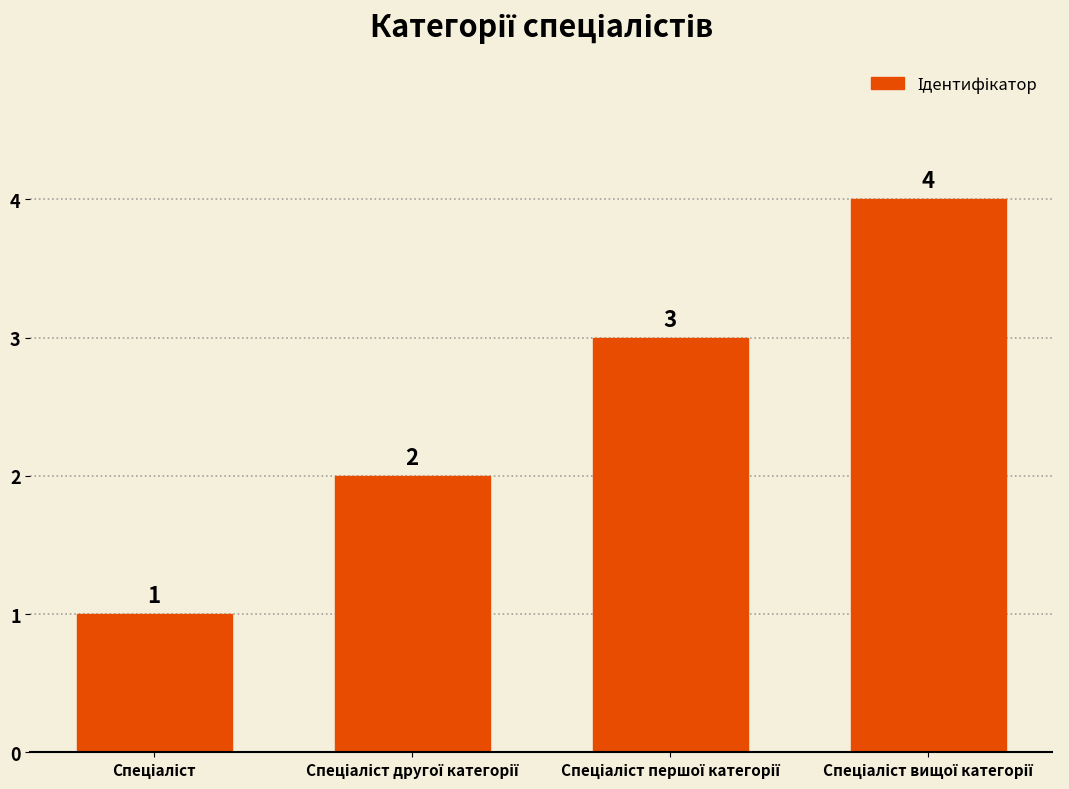

How many series are shown in this chart?

1